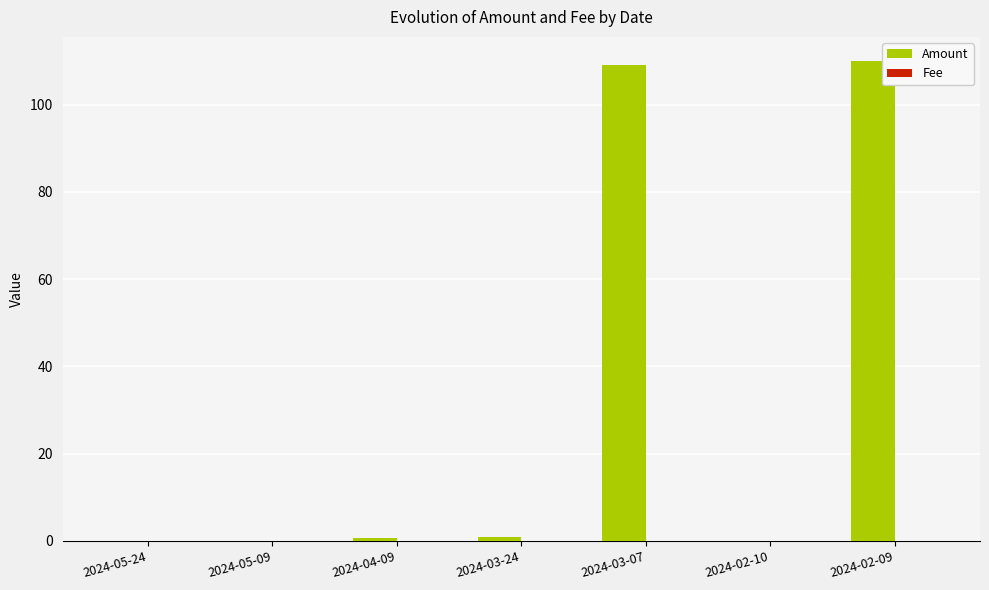

True or false: Amount has a value of 0.0 at 2024-05-09.

True